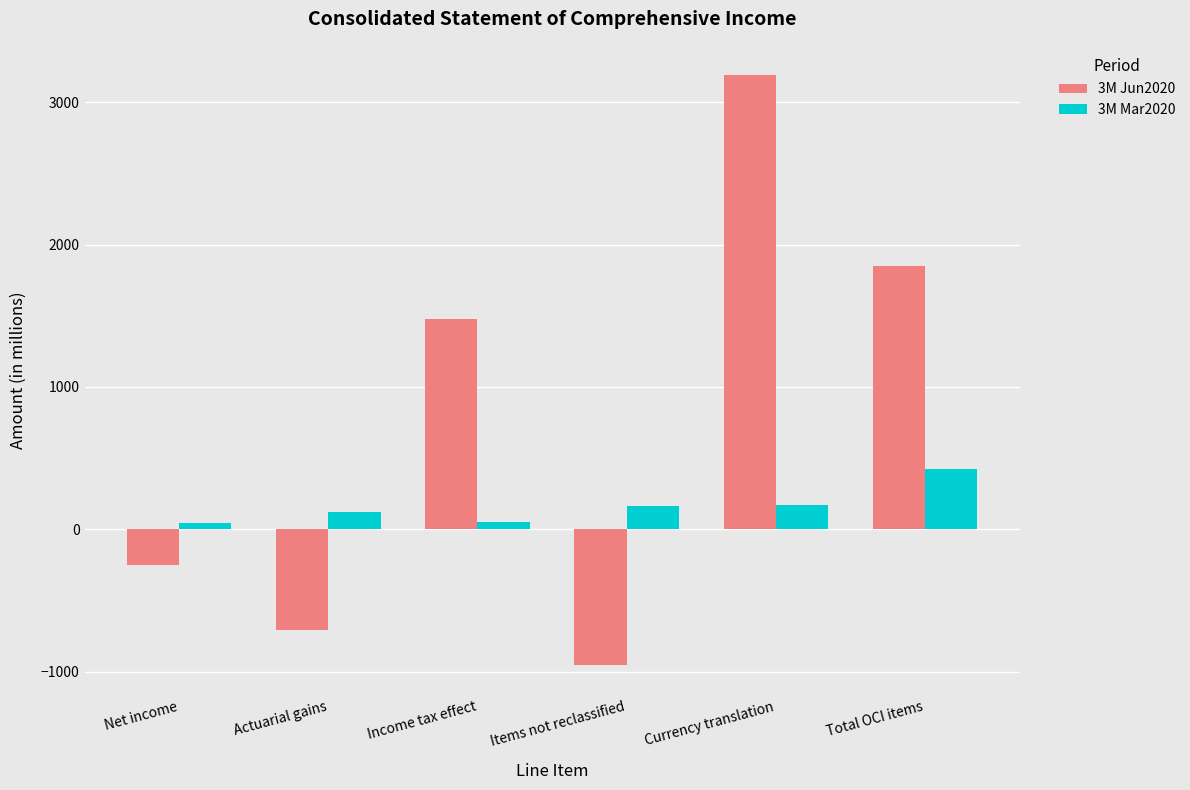

What are all the series names shown in the legend?

3M Jun2020, 3M Mar2020